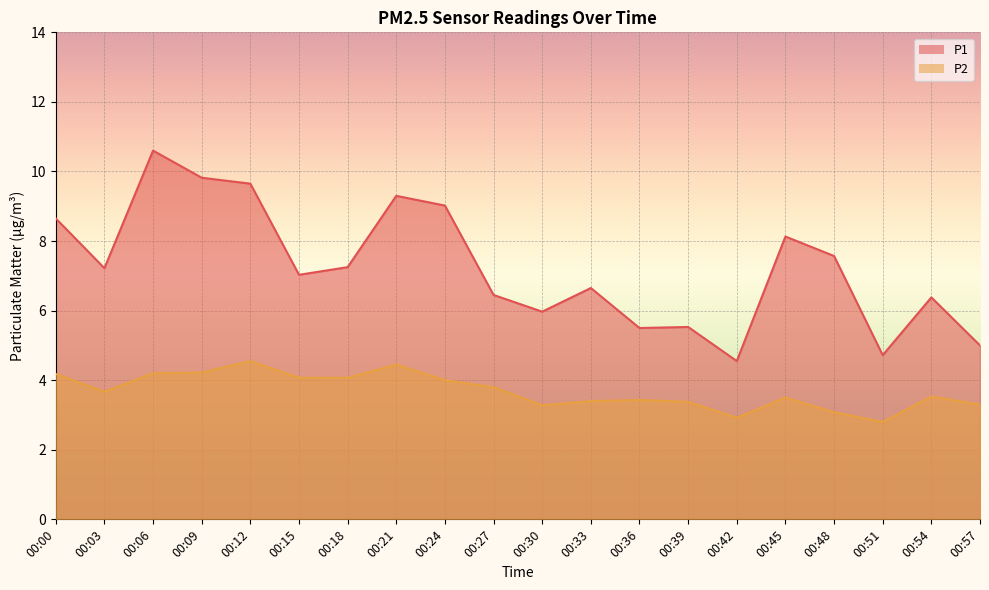

What is the value of the P1 point at the 2nd from the left?

7.2